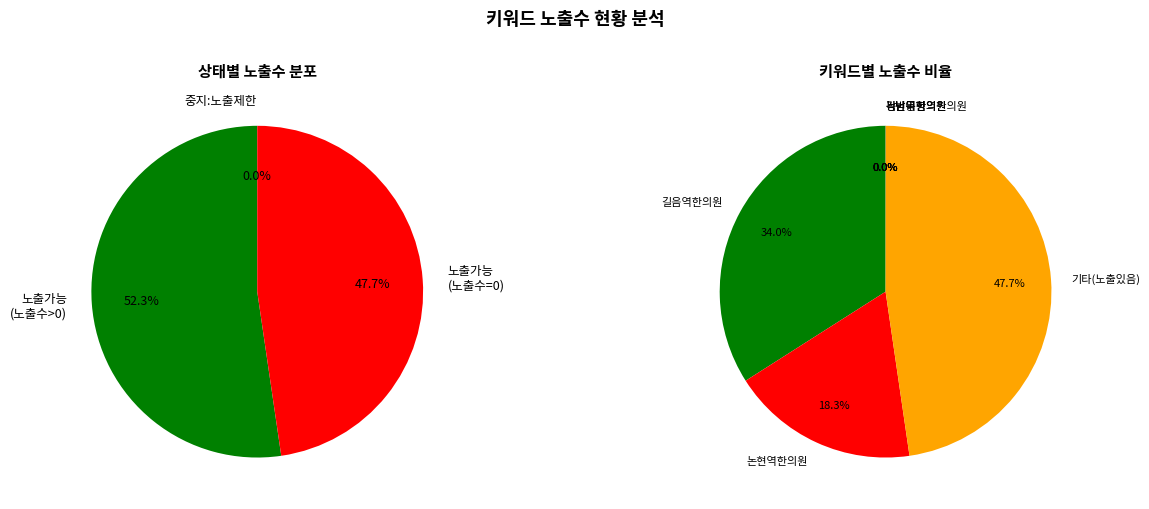

Is it true that 확장검색 결과 is 5% of the pie?

False